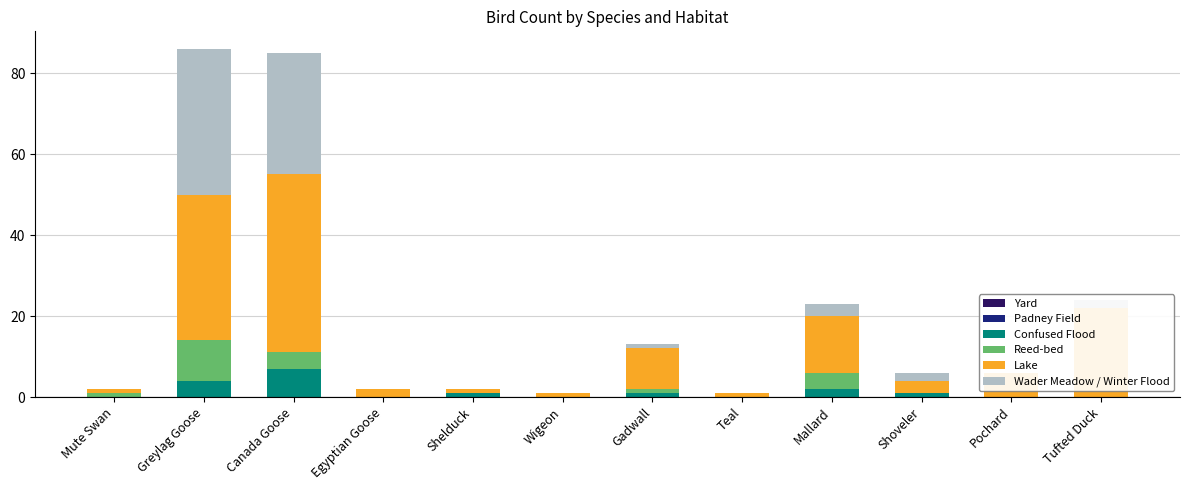

How many series are shown in this chart?

6